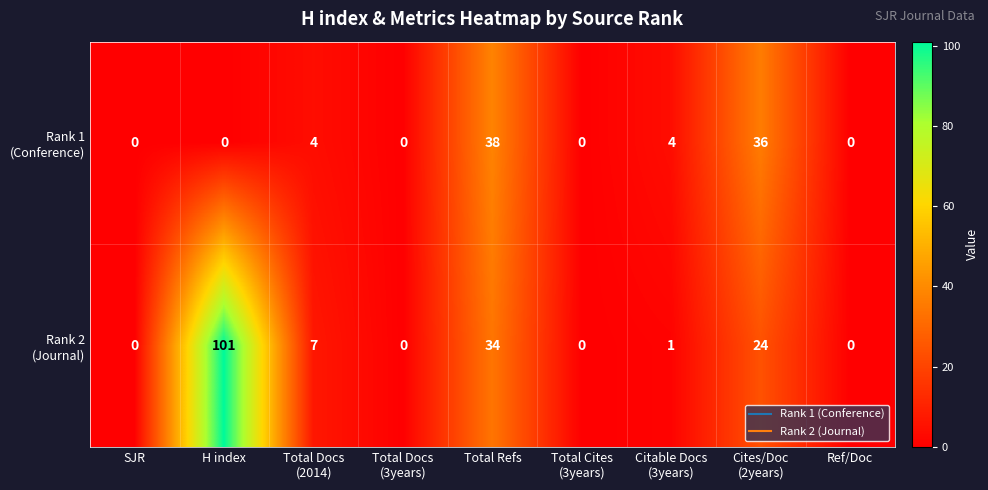

What is the spread (max minus min) of values at H index?

101